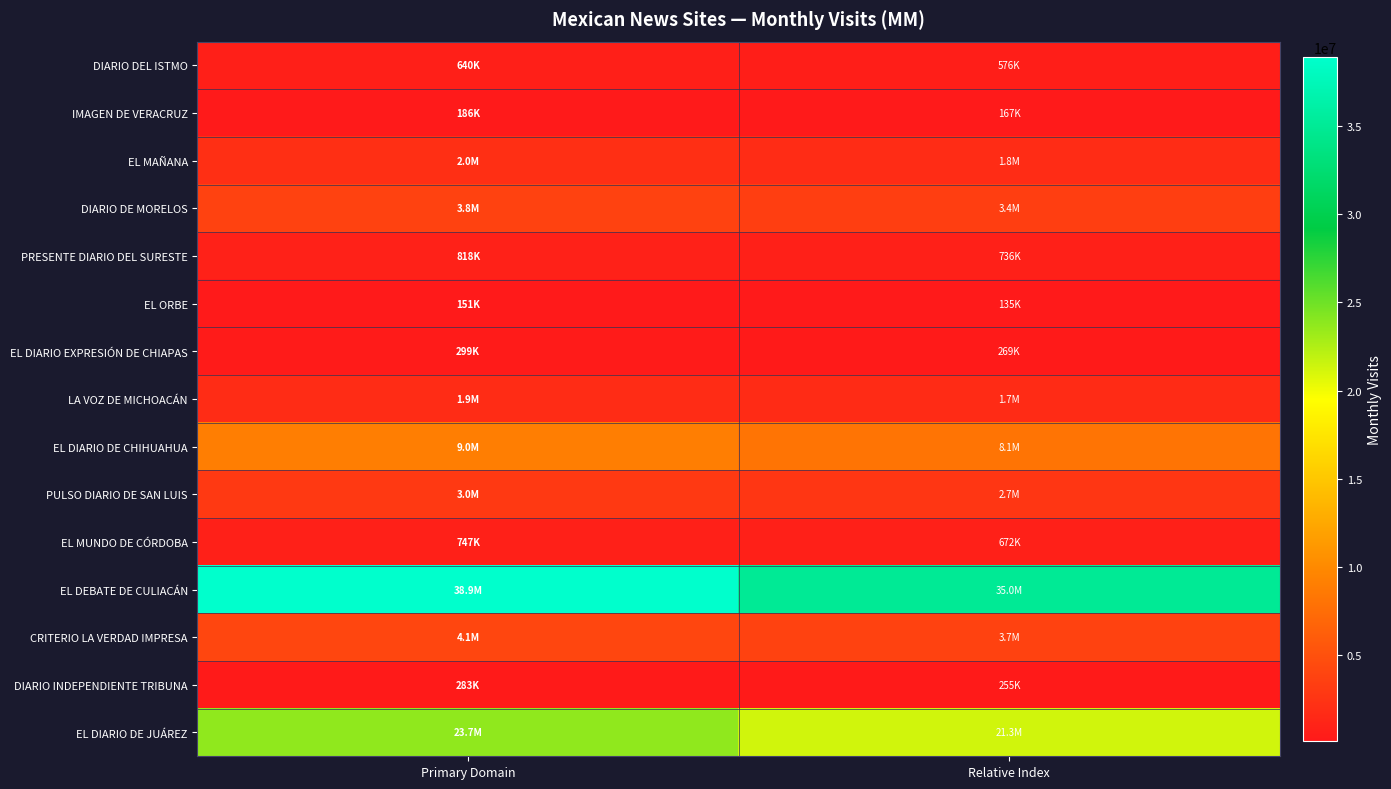

Count the number of data series in this chart.

15